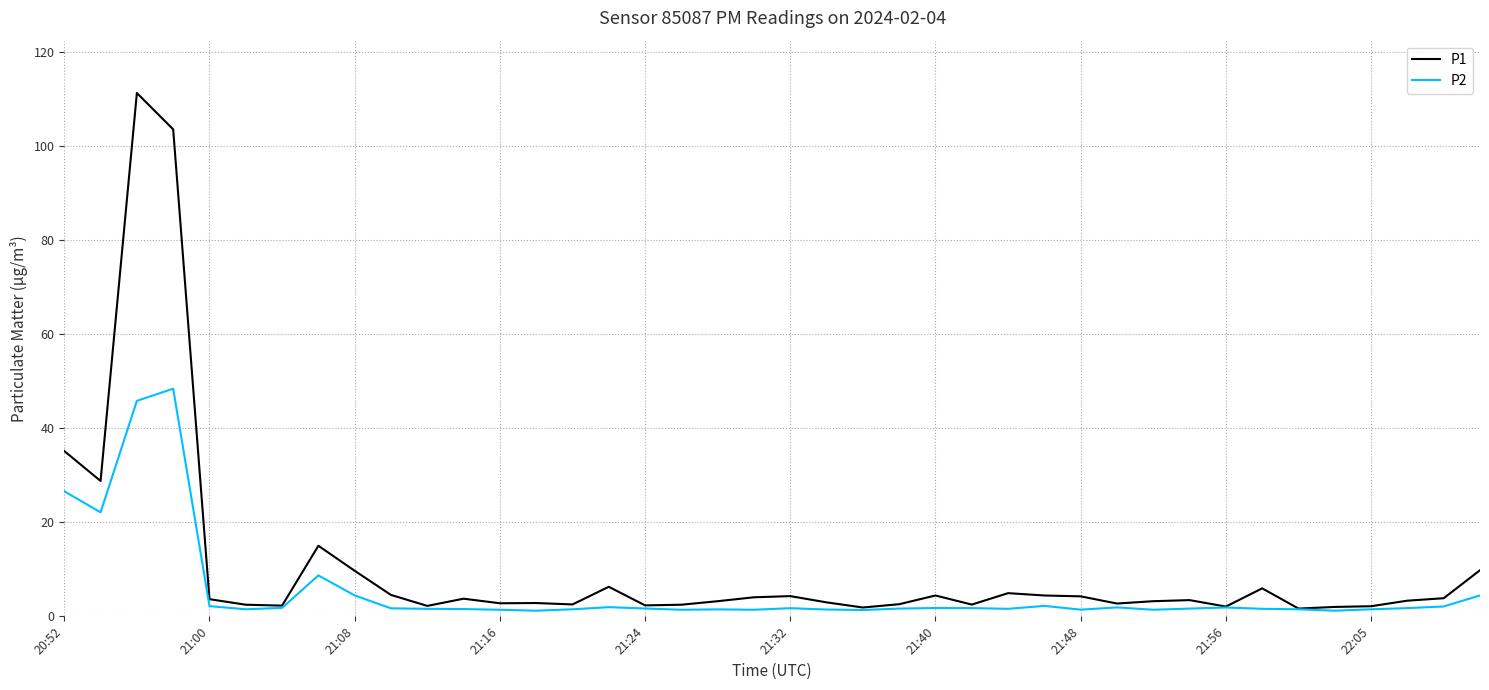

Which series has the largest range (max minus min)?

P1